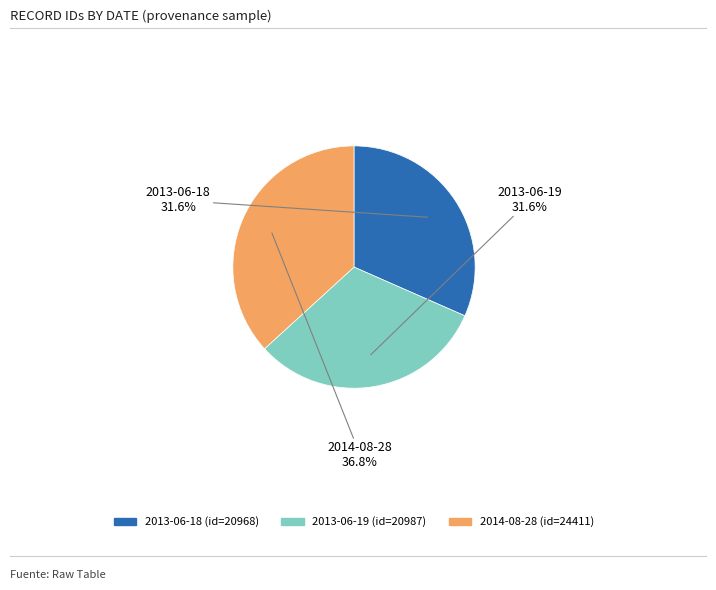

Is there any slice that represents more than half of the pie?

No